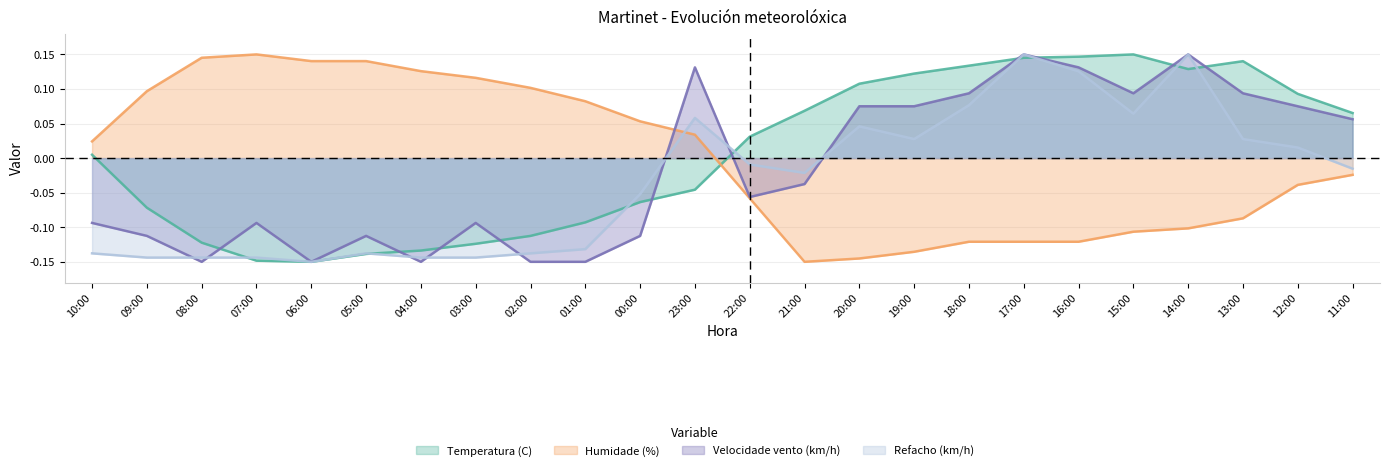

What is the sum of the Humidade (%) values at 22:00 and 03:00?

0.1